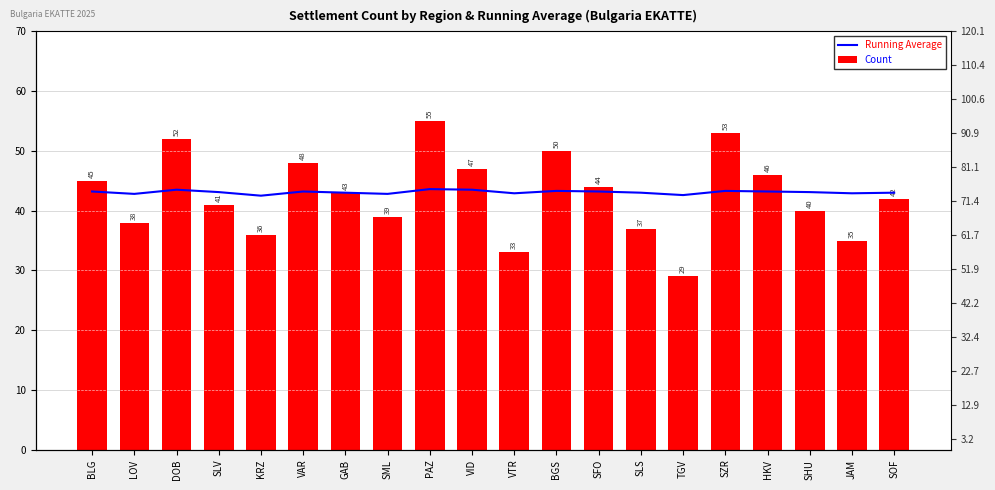

What is the maximum value for Running Average?

43.6